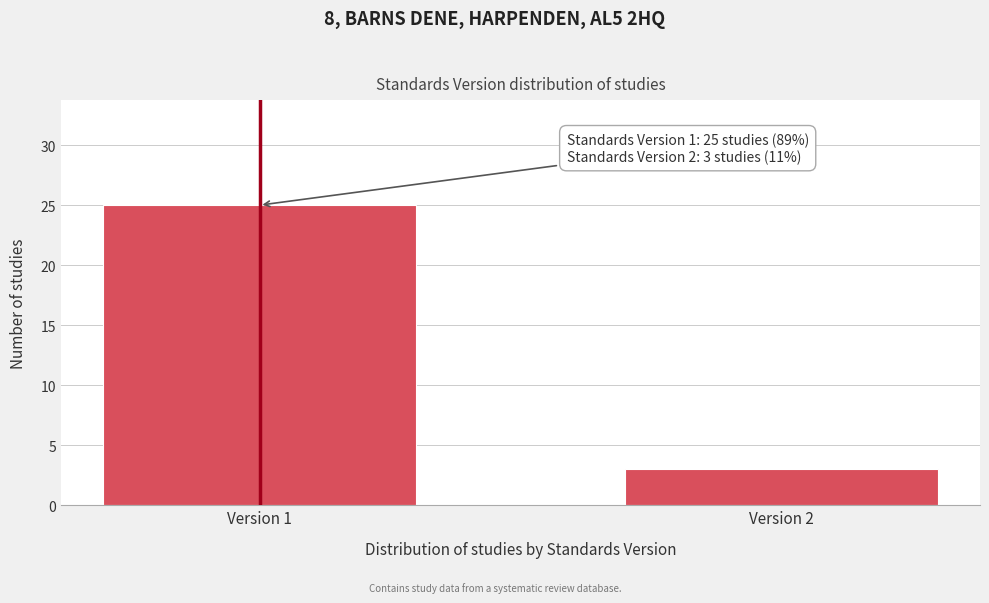

Reading right to left, transcribe all the data shown in this chart.

3	25